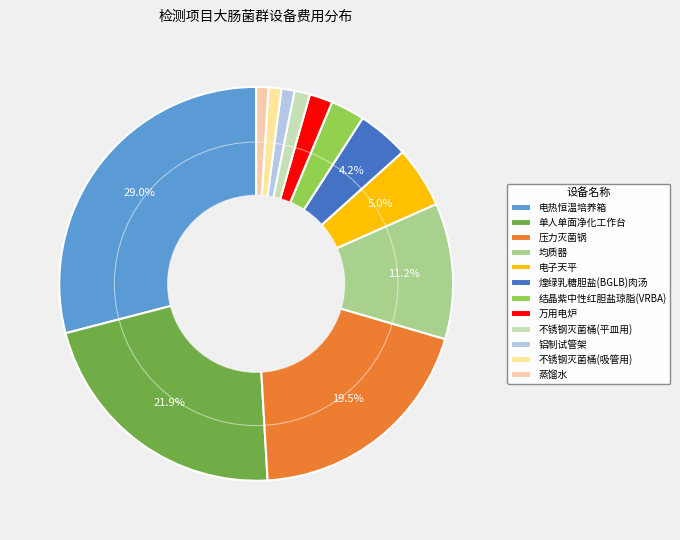

What is the largest slice in the pie chart?

电热恒温培养箱